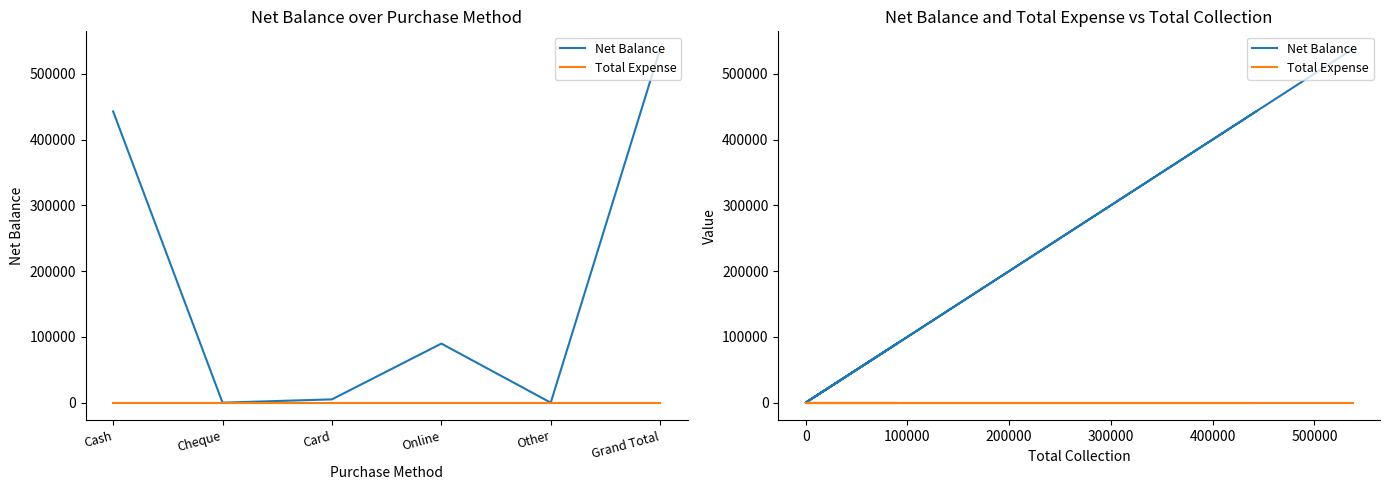

Where is the first local maximum for Net Balance?

Online